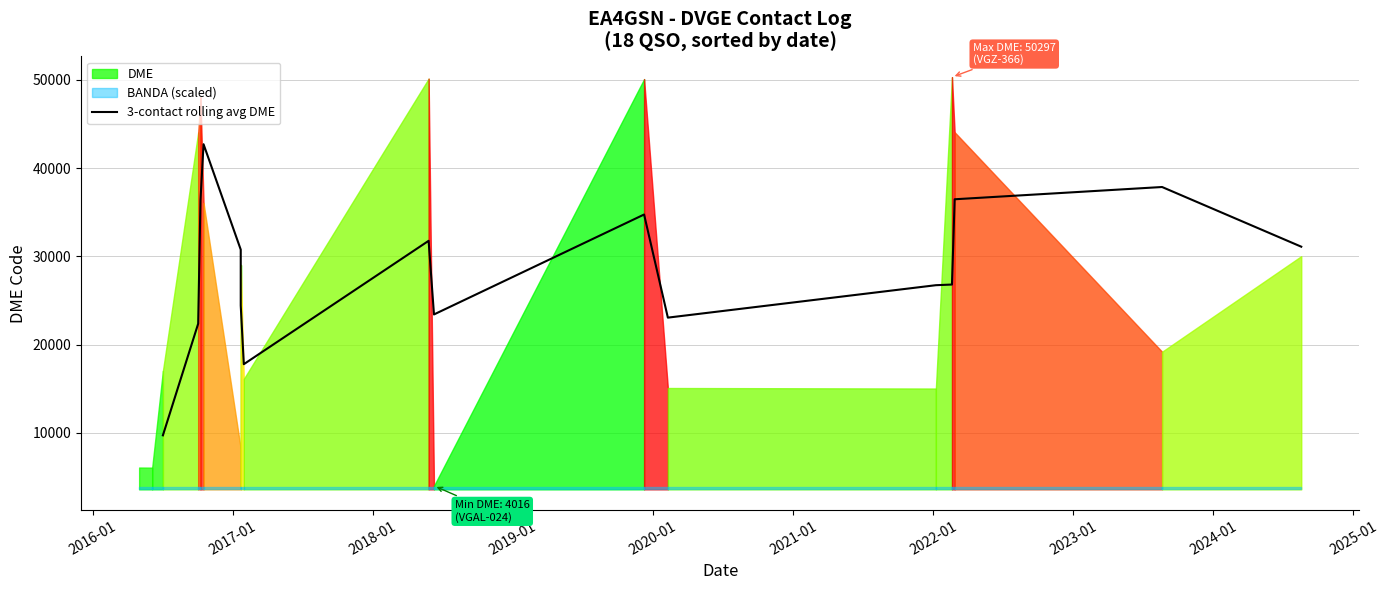

How many data points are less than 30761?

8